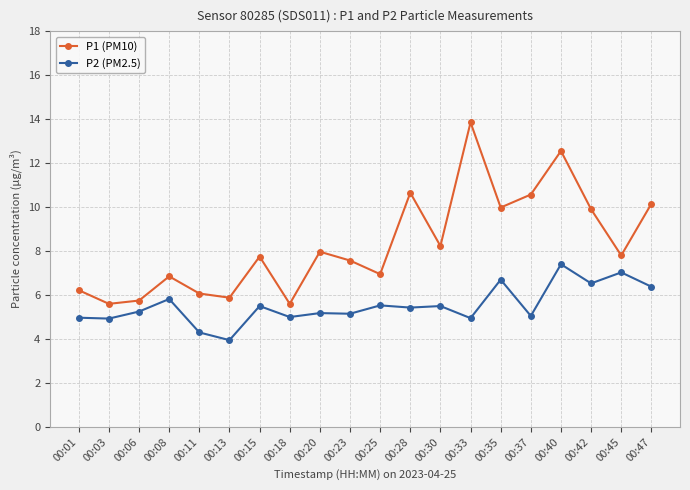

Between 00:20 and 00:40, which series saw the biggest shift?

P1 (PM10)